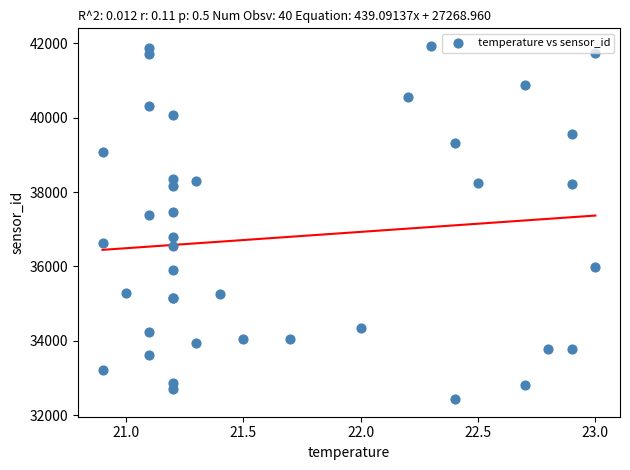

What Y value in the scatter plot is closest to 37180?

37370.3